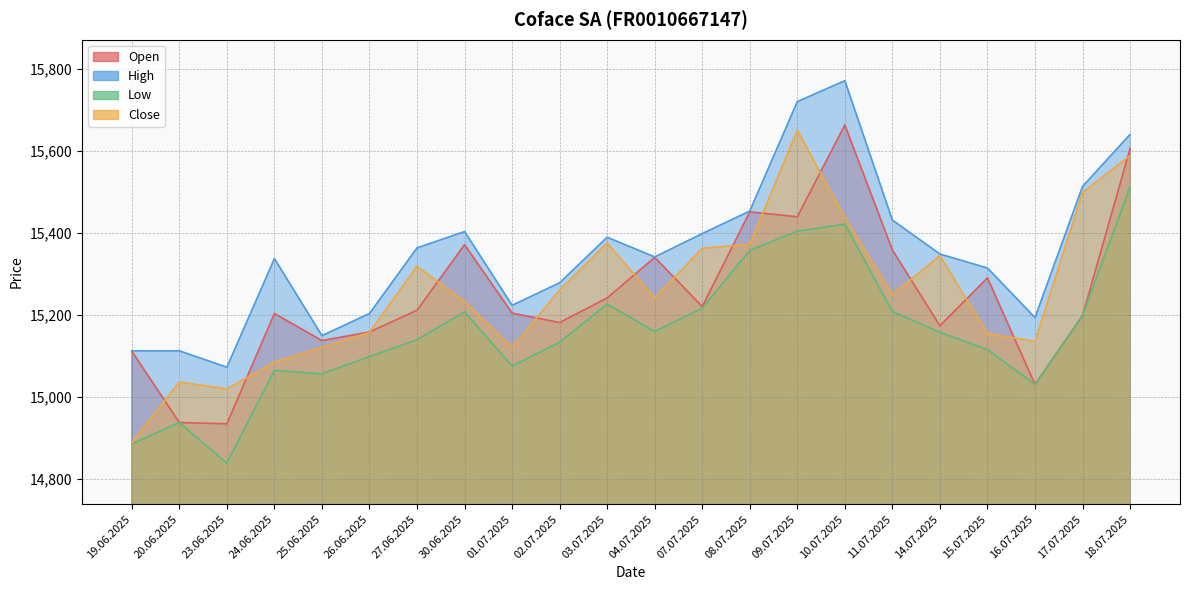

How many values in the Low series exceed 15157?

10